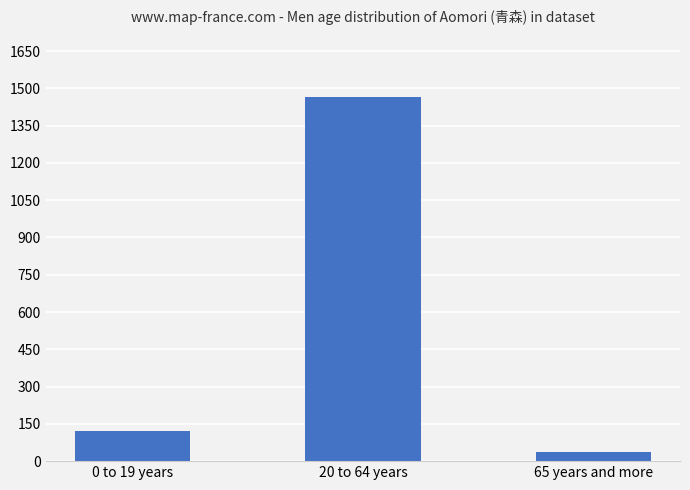

What is the change in value from 20 to 64 years to 65 years and more?

-1429